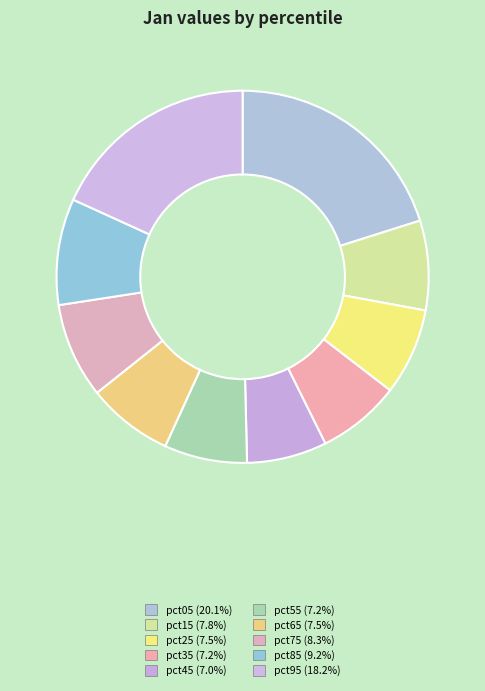

To the nearest percent, what is the difference between the pct65 and pct05 slice percentages?

13%